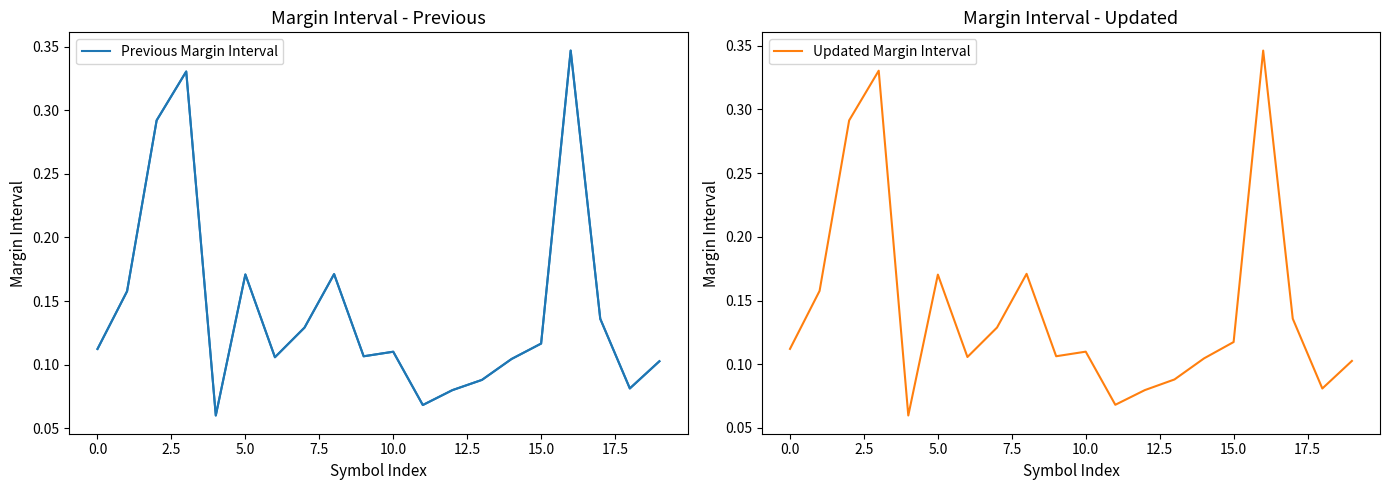

Rank the series by their maximum value, from lowest to highest.

Updated Margin Interval, Previous Margin Interval